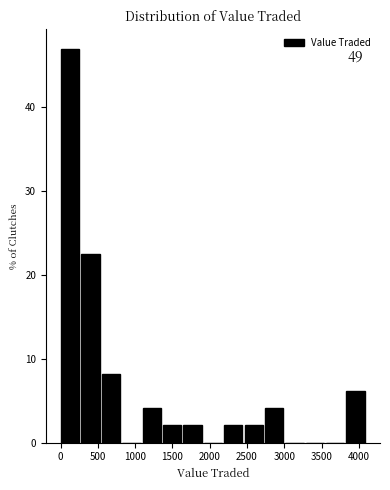

Over which range of the x-axis is the bar tallest?

0 to 300